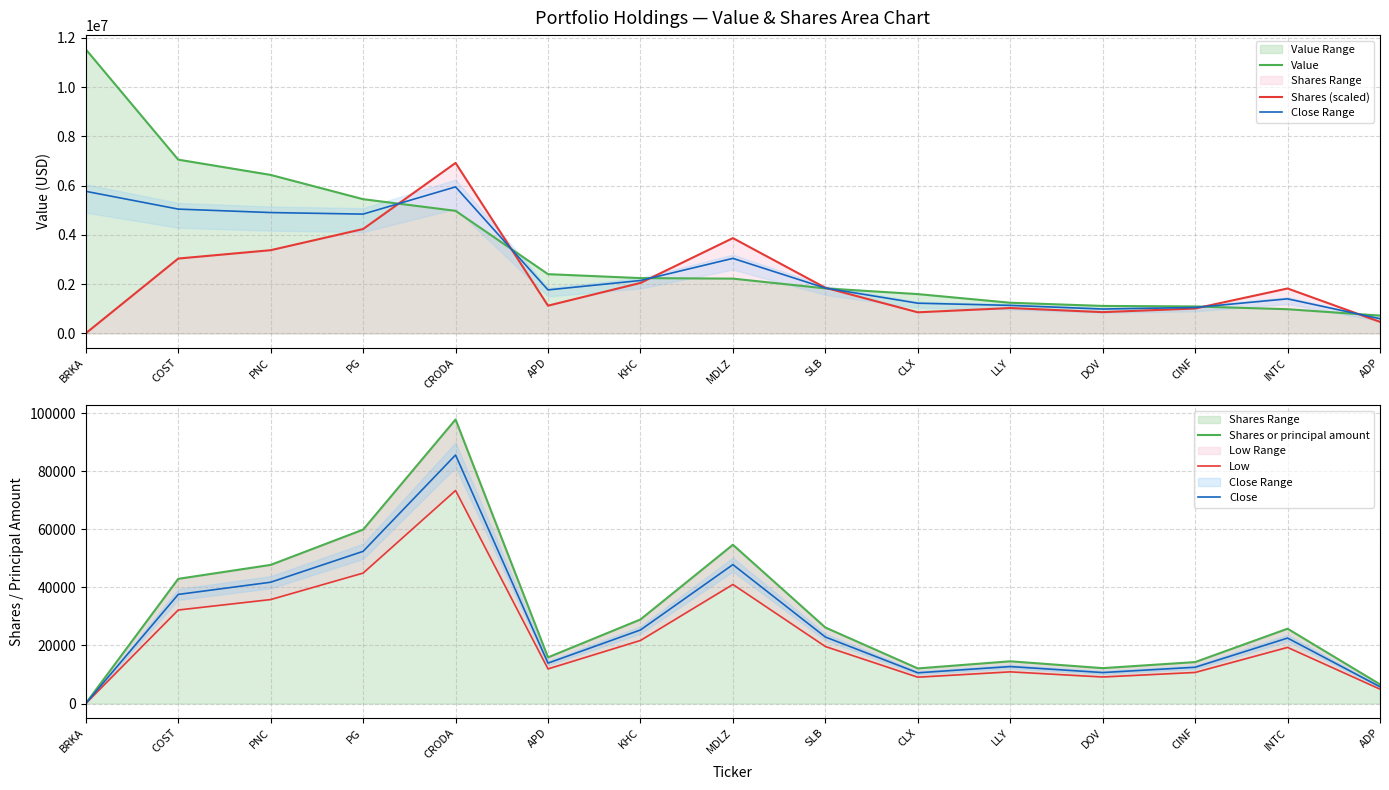

Reading left to right, extract all data points from this chart.

Value: 11539000.0	7057000.0	6437000.0	5451000.0	4978000.0	2406000.0	2246000.0	2224000.0	1828000.0	1596000.0	1245000.0	1115000.0	1094000.0	982000.0	723000.0
Shares (scaled): 2971.8	3039455.2	3379373.8	4239359.3	6923400.0	1125821.1	2049488.3	3869864.1	1853631.8	856235.4	1029944.8	863098.9	1010698.8	1823984.4	467918.7
Close Range: 5770985.9	5048227.6	4908186.9	4845179.6	5950700.0	1765910.6	2147744.1	3046932.1	1840815.9	1226117.7	1137472.4	989049.4	1052349.4	1402992.2	595459.4
Shares or principal amount: 42.0	42956.0	47760.0	59914.0	97847.0	15911.0	28965.0	54692.0	26197.0	12101.0	14556.0	12198.0	14284.0	25778.0	6613.0
Low: 31.5	32217.0	35820.0	44935.5	73385.2	11933.2	21723.8	41019.0	19647.8	9075.8	10917.0	9148.5	10713.0	19333.5	4959.8
Close: 36.8	37586.5	41790.0	52424.8	85616.1	13922.1	25344.4	47855.5	22922.4	10588.4	12736.5	10673.2	12498.5	22555.8	5786.4